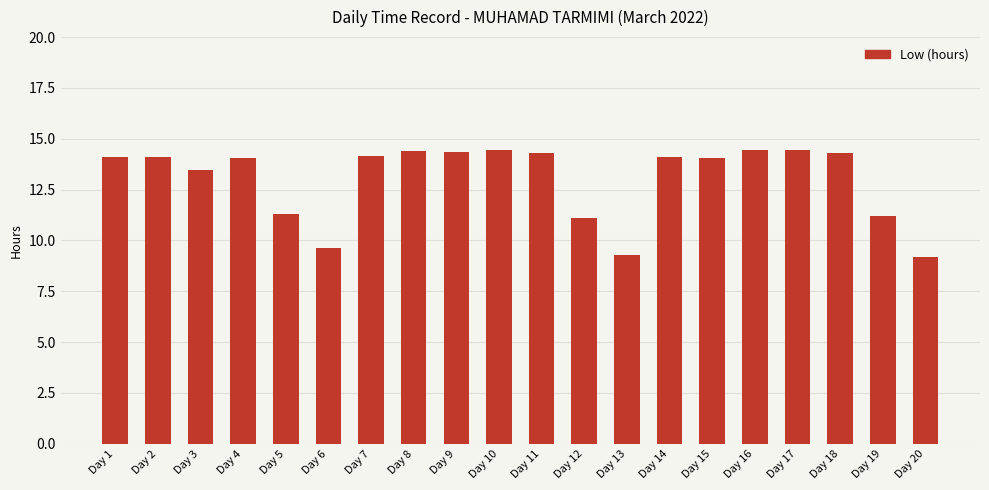

True or false: the data shows 3.0 at Day 4.

False